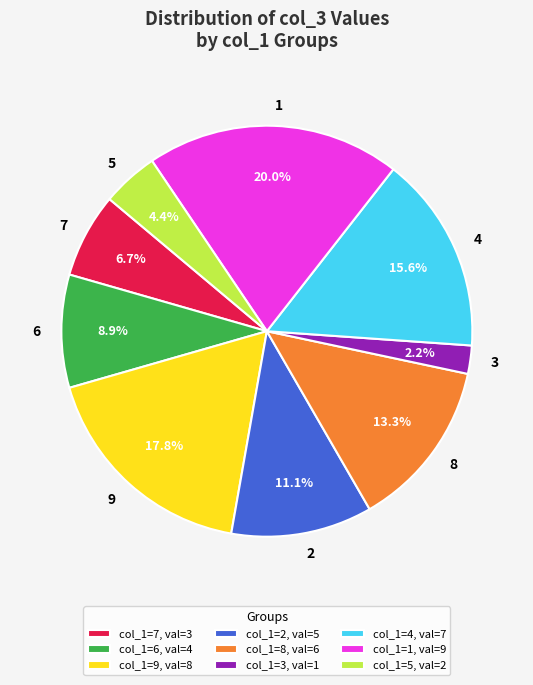

Does 9 account for over 50% of the chart?

No